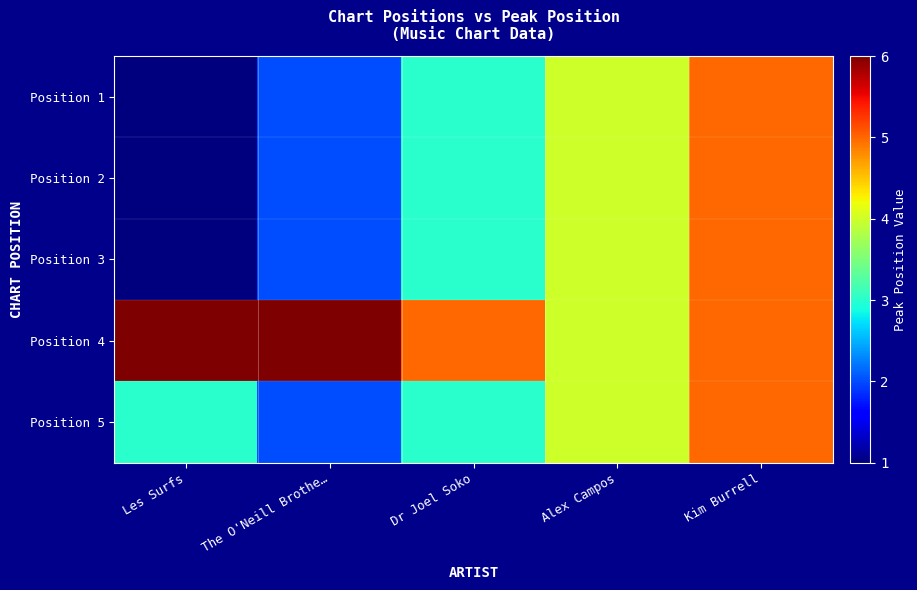

Reading right to left, extract all data points from this chart.

Position 1: Kim Burrell=5	Alex Campos=4	Dr Joel Soko=3	The O'Neill Brothe…=2	Les Surfs=1
Position 2: Kim Burrell=5	Alex Campos=4	Dr Joel Soko=3	The O'Neill Brothe…=2	Les Surfs=1
Position 3: Kim Burrell=5	Alex Campos=4	Dr Joel Soko=3	The O'Neill Brothe…=2	Les Surfs=1
Position 4: Kim Burrell=5	Alex Campos=4	Dr Joel Soko=5	The O'Neill Brothe…=6	Les Surfs=7
Position 5: Kim Burrell=5	Alex Campos=4	Dr Joel Soko=3	The O'Neill Brothe…=2	Les Surfs=3